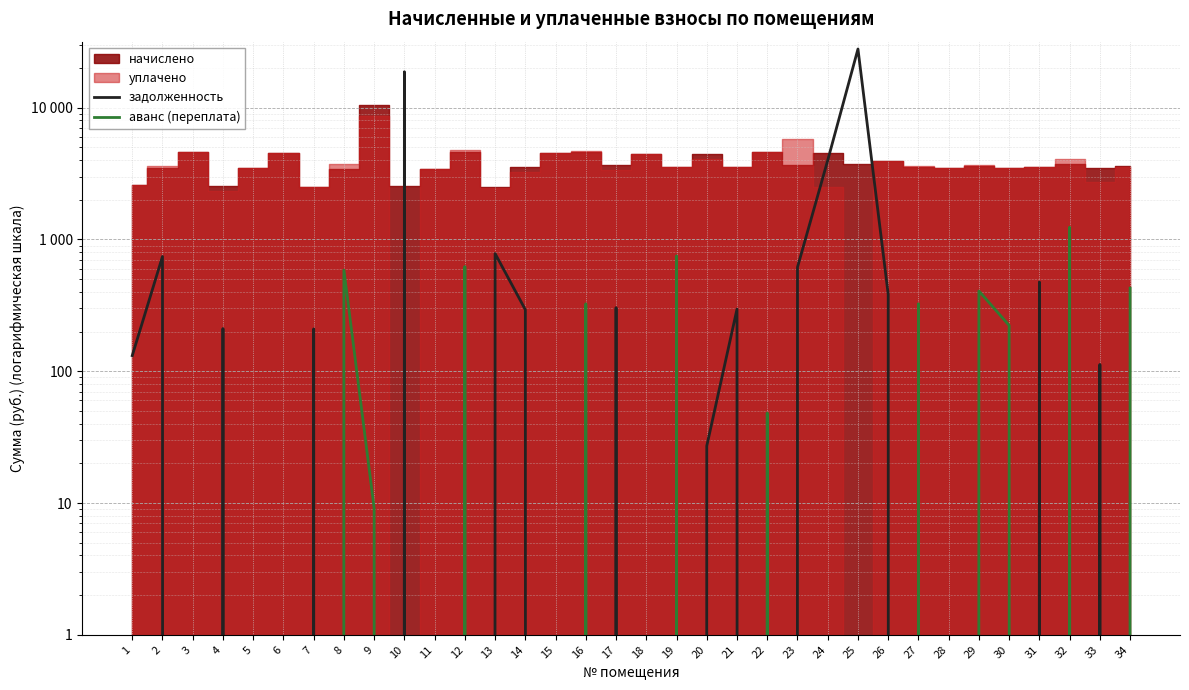

At which label is аванс (переплата) closest to 619?

12